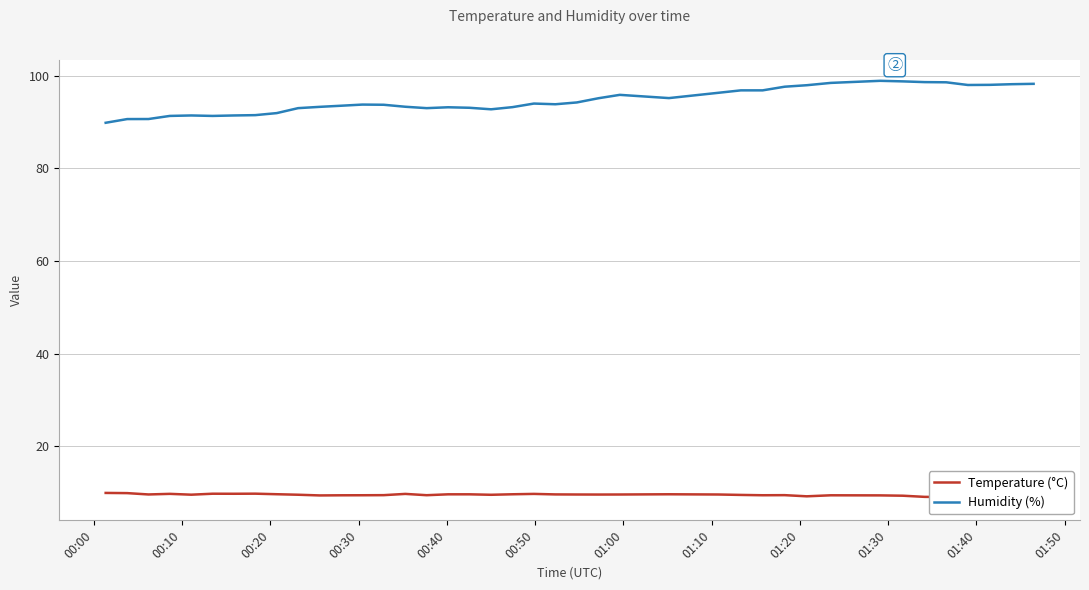

Which series has the widest spread of values?

Humidity (%)